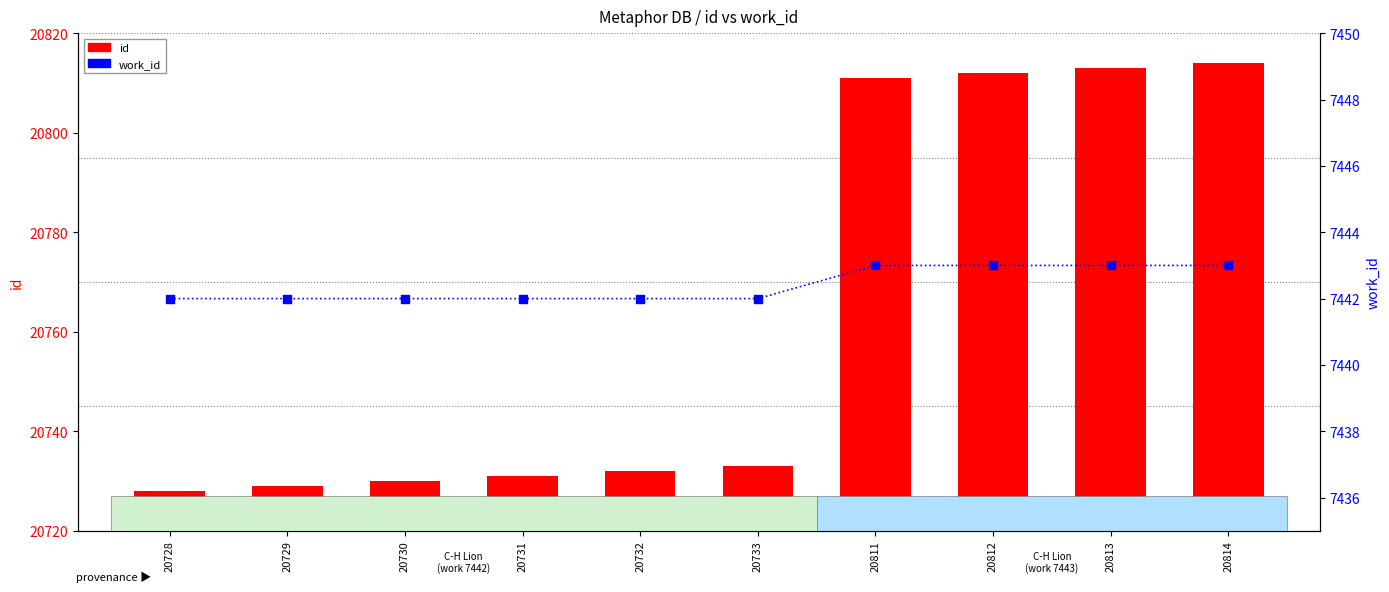

At how many categories does at least one series exceed 17587?

10